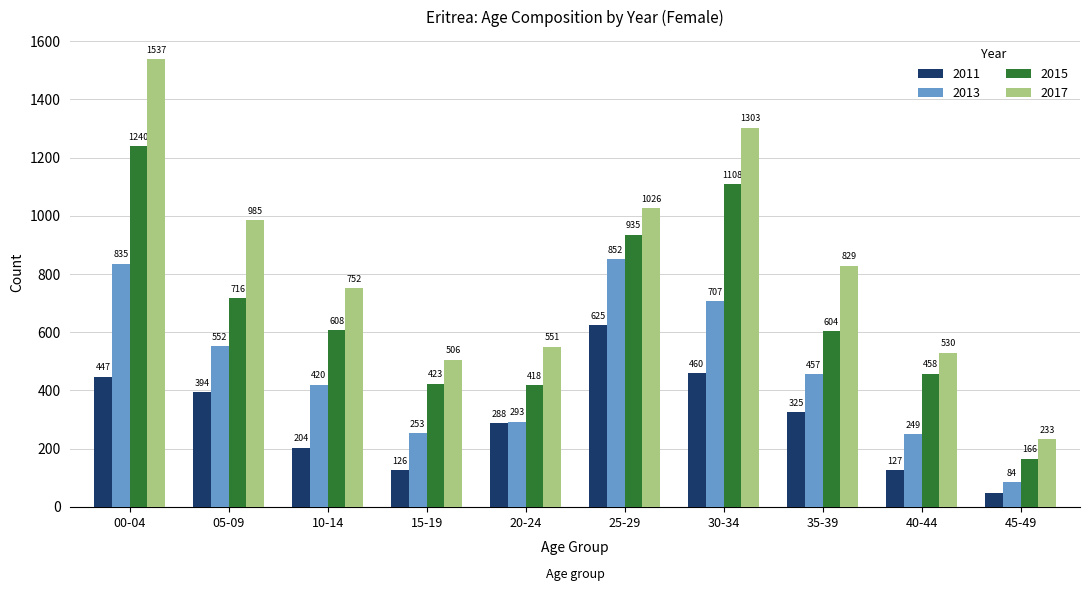

What are all the series names shown in the legend?

2011, 2013, 2015, 2017